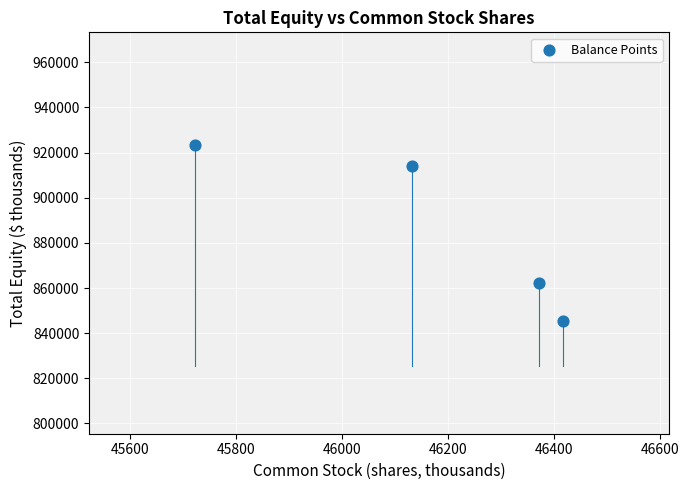

What Y value in the scatter plot is closest to 884376?

862234